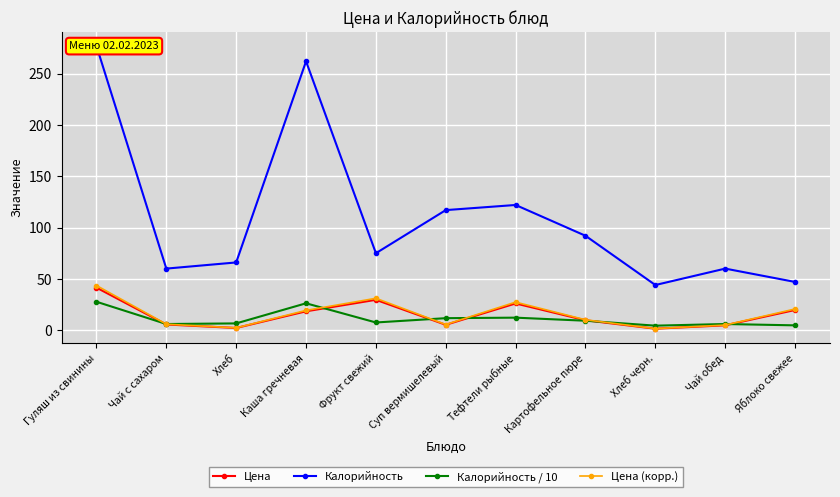

Is the value of Калорийность at Картофельное пюре greater than the value of Калорийность / 10 at Каша гречневая?

Yes